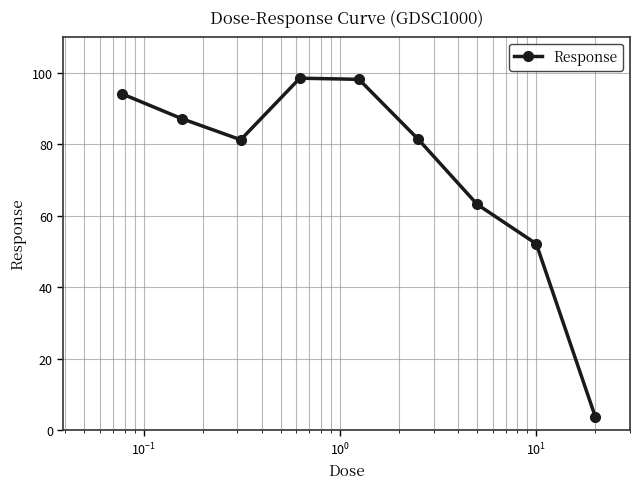

True or false: the data has more than 2 interior local peaks.

False